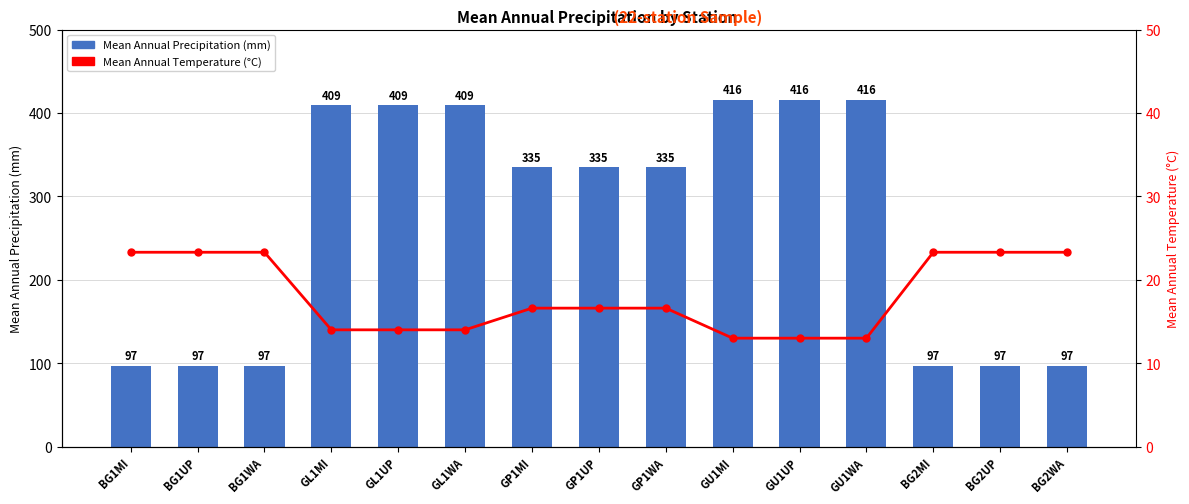

Rank the categories by MeanAnnualPrecipitation value from highest to lowest.

GU1MI, GU1UP, GU1WA, GL1MI, GL1UP, GL1WA, GP1MI, GP1UP, GP1WA, BG1MI, BG1UP, BG1WA, BG2MI, BG2UP, BG2WA